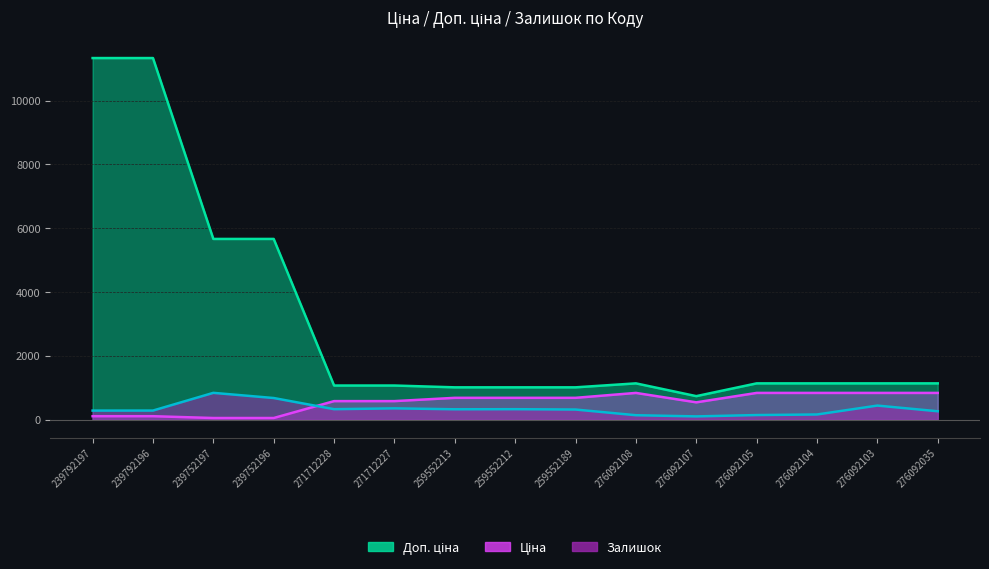

What is the maximum value shown in the chart?

11334.0